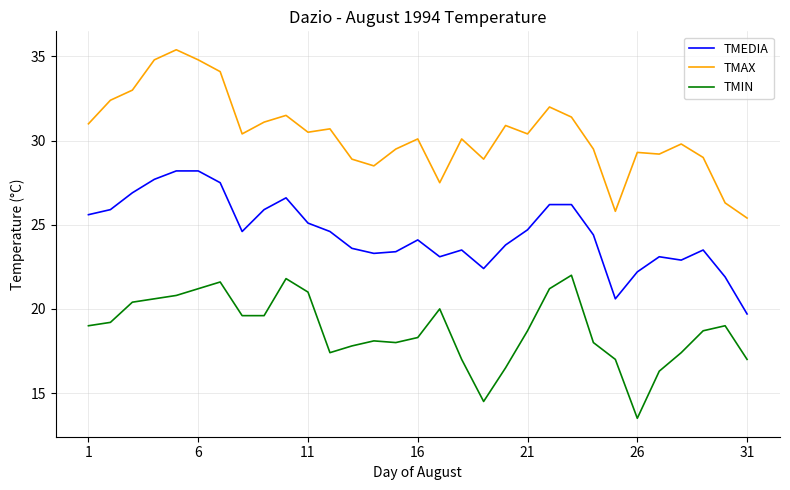

True or false: TMEDIA and TMAX cross at least once.

False